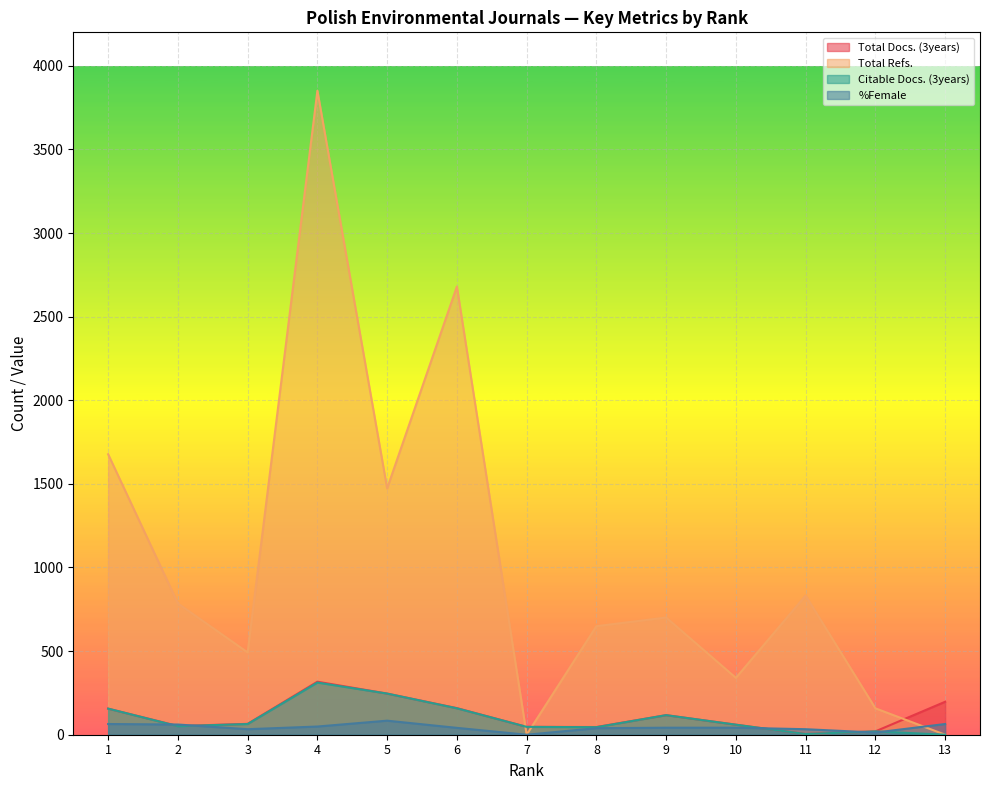

Does the chart display data point markers on the line(s)?

No